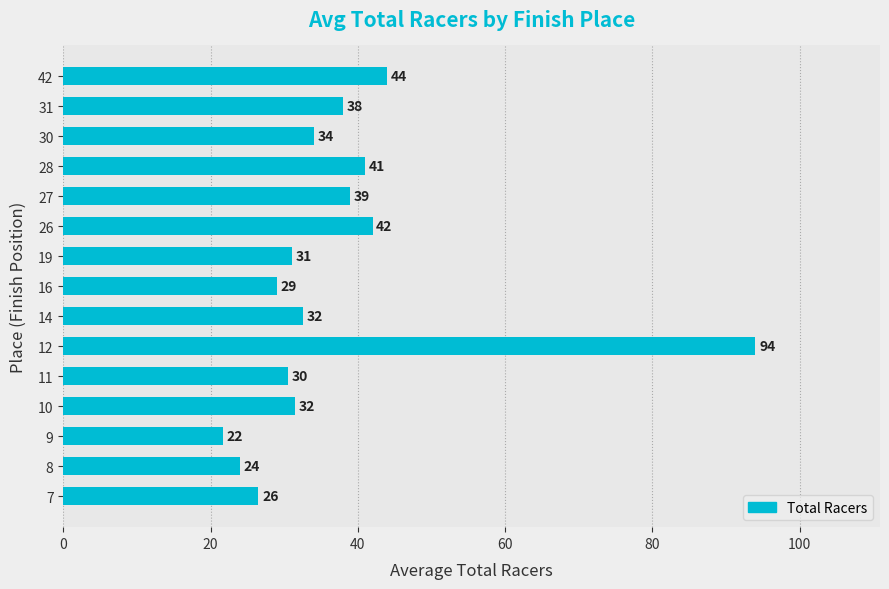

Count the number of values greater than 32.

8